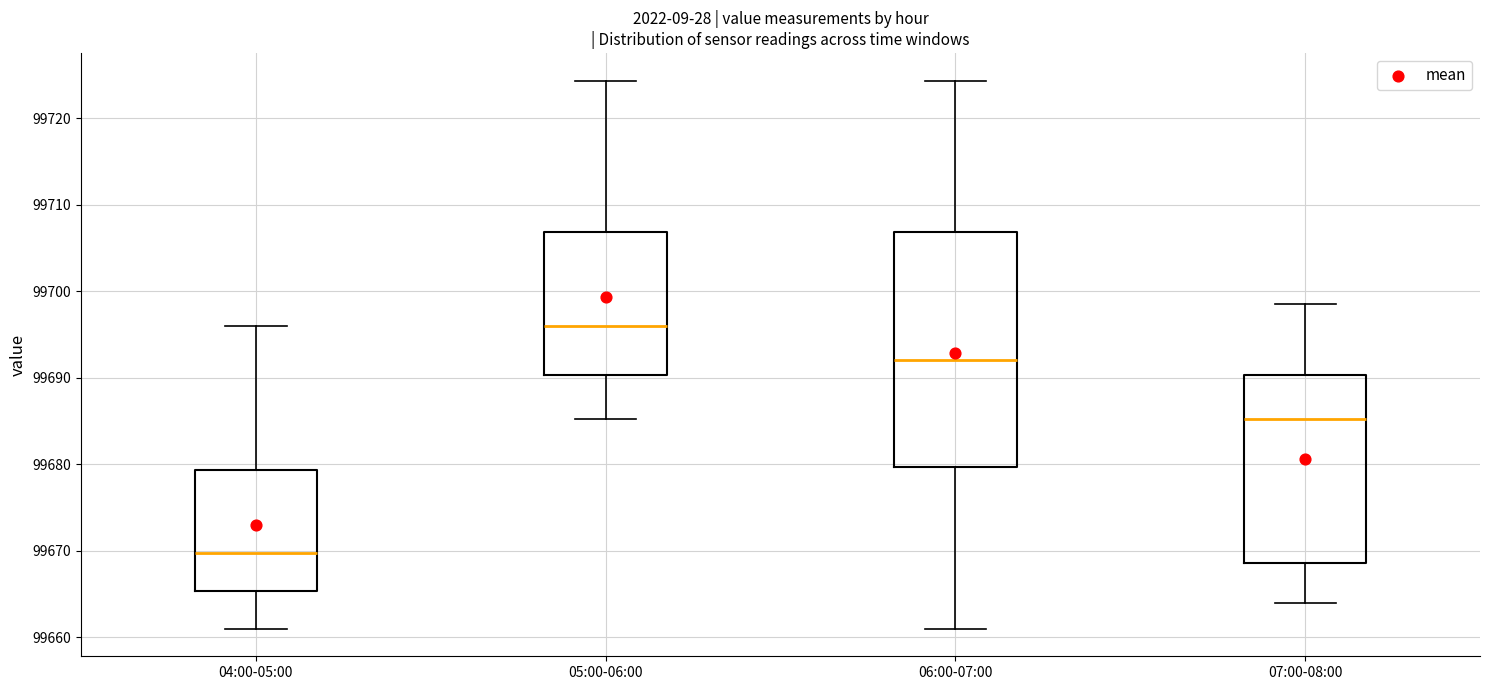

Comparing the boxes themselves (not the whiskers), which one is the tallest?

06:00-07:00